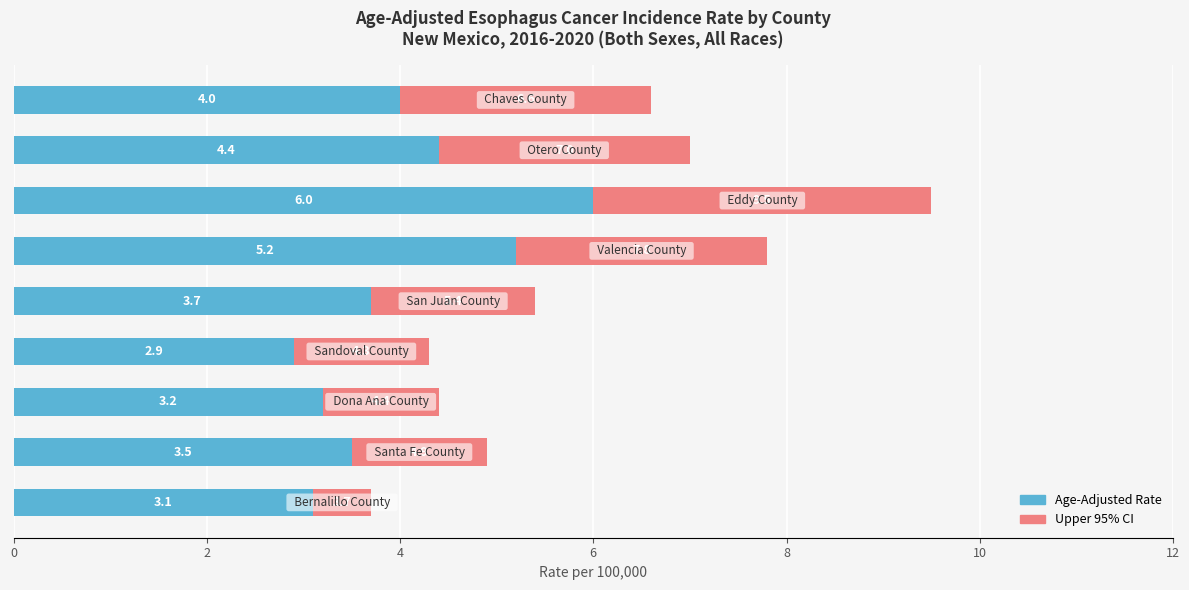

What is the minimum value for Age-Adjusted Rate?

2.9